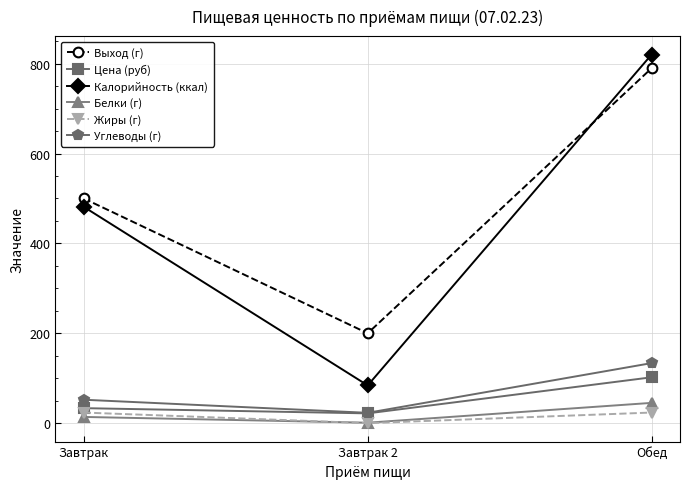

How many values in the Белки (г) series exceed 13?

2